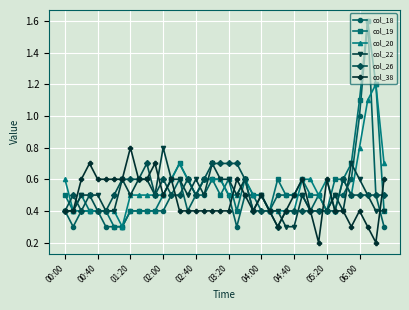

How many distinct data groups are displayed?

6